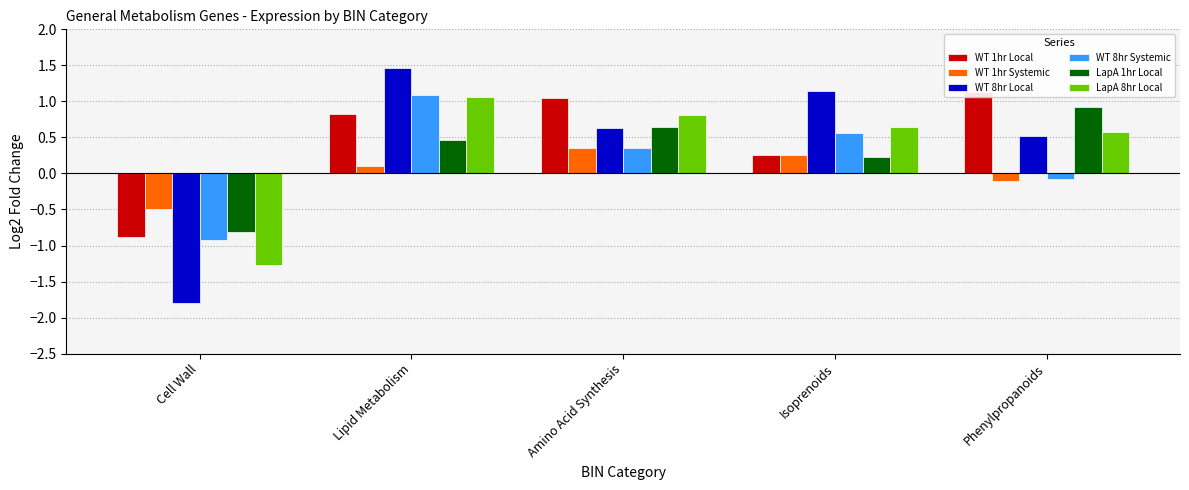

Reading left to right, transcribe all the data shown in this chart.

WT 1hr Local: Cell Wall=-0.9	Lipid Metabolism=0.8	Amino Acid Synthesis=1.0	Isoprenoids=0.3	Phenylpropanoids=1.1
WT 1hr Systemic: Cell Wall=-0.5	Lipid Metabolism=0.1	Amino Acid Synthesis=0.4	Isoprenoids=0.3	Phenylpropanoids=-0.1
WT 8hr Local: Cell Wall=-1.8	Lipid Metabolism=1.5	Amino Acid Synthesis=0.6	Isoprenoids=1.1	Phenylpropanoids=0.5
WT 8hr Systemic: Cell Wall=-0.9	Lipid Metabolism=1.1	Amino Acid Synthesis=0.3	Isoprenoids=0.6	Phenylpropanoids=-0.1
LapA 1hr Local: Cell Wall=-0.8	Lipid Metabolism=0.5	Amino Acid Synthesis=0.6	Isoprenoids=0.2	Phenylpropanoids=0.9
LapA 8hr Local: Cell Wall=-1.3	Lipid Metabolism=1.1	Amino Acid Synthesis=0.8	Isoprenoids=0.6	Phenylpropanoids=0.6